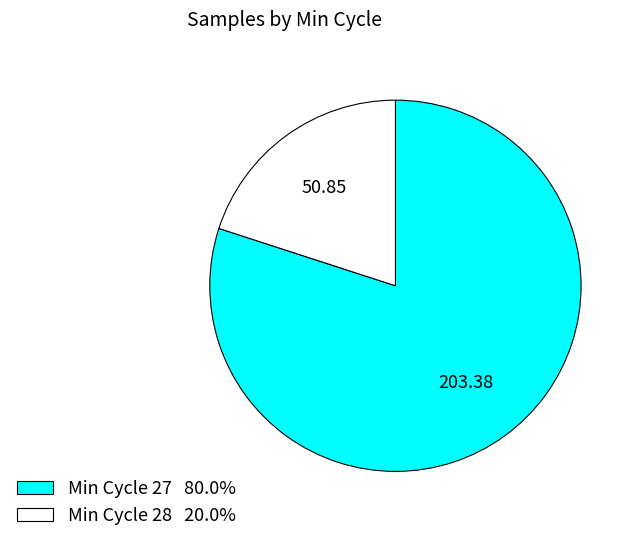

How many slices are in this pie chart?

2